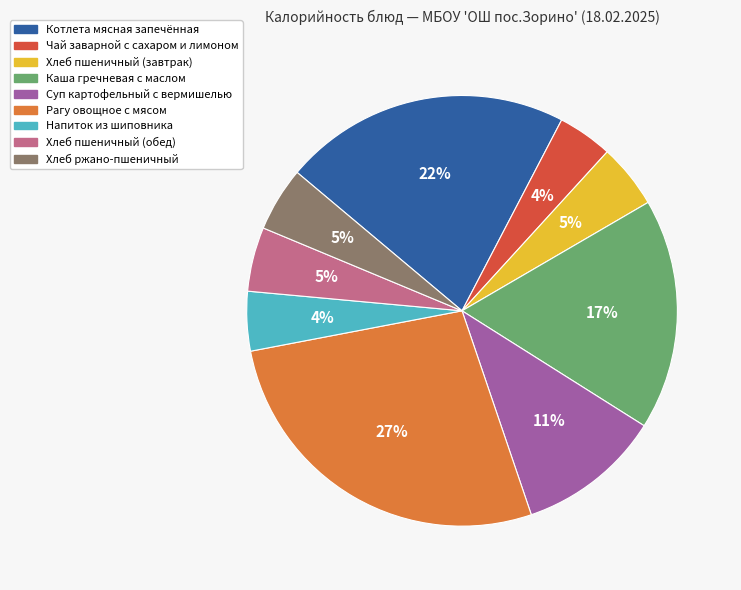

True or false: Котлета мясная запечённая accounts for 22% of the total.

True